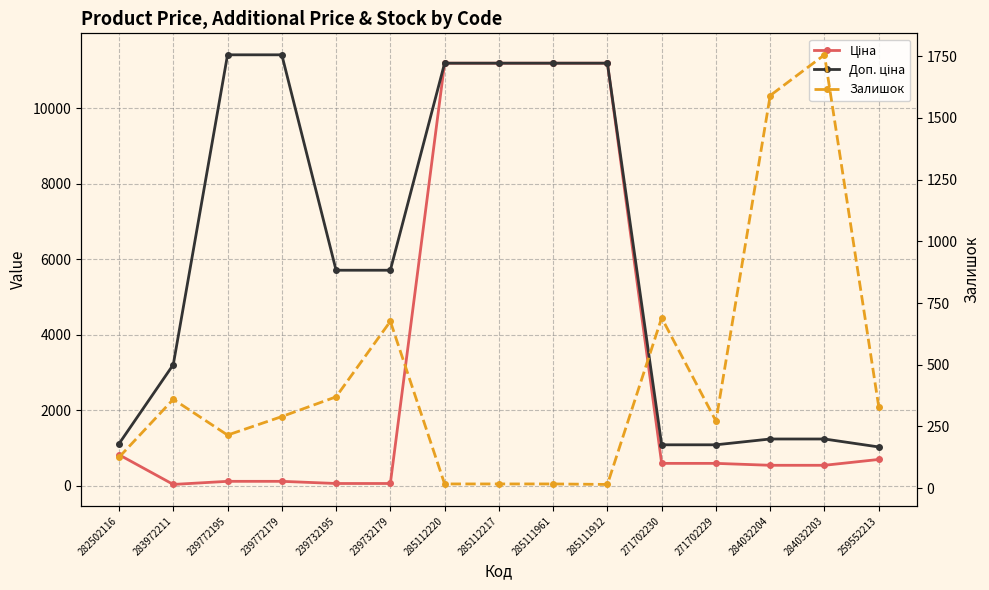

What is the label of the 7th point from the left?

285112220